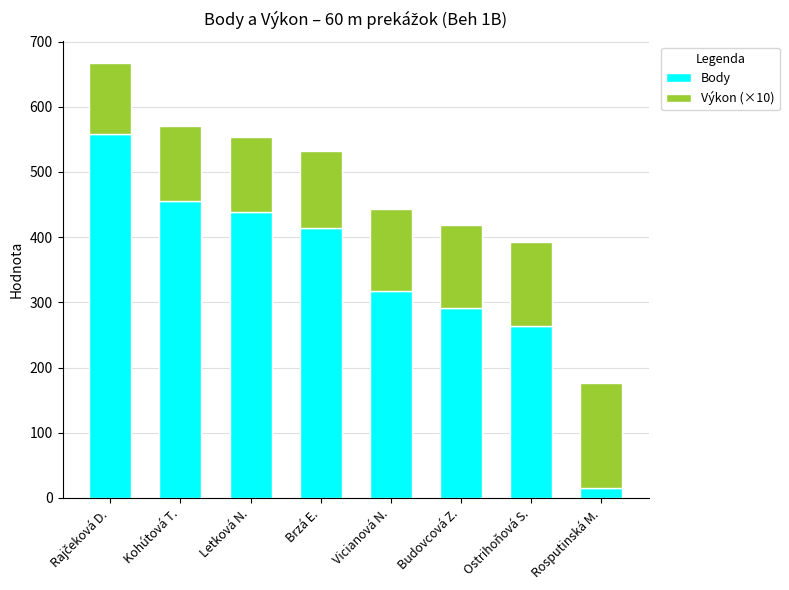

What is the highest value of the Body series?

558.0